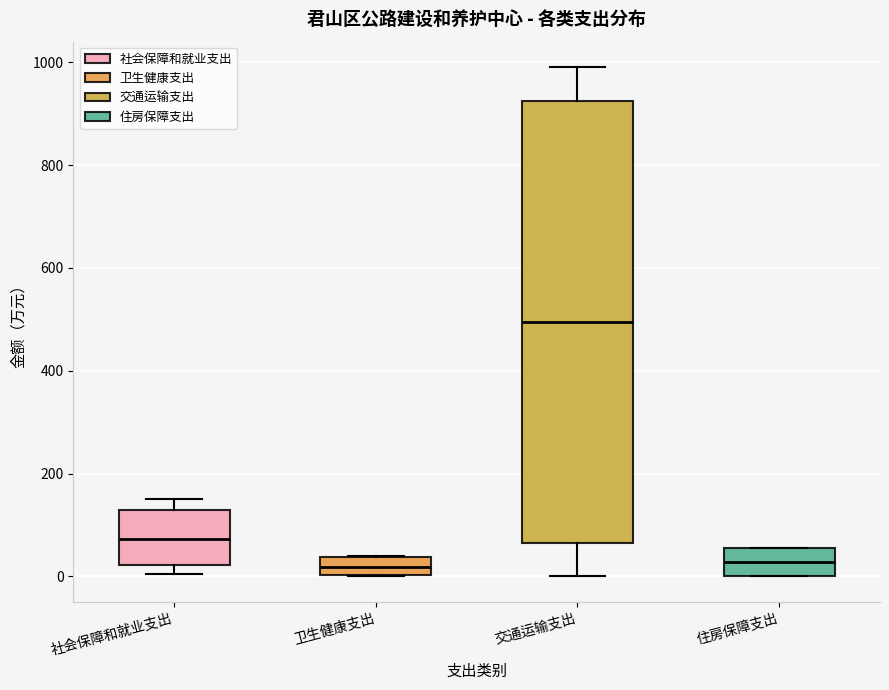

Comparing the boxes themselves (not the whiskers), which one is the tallest?

交通运输支出